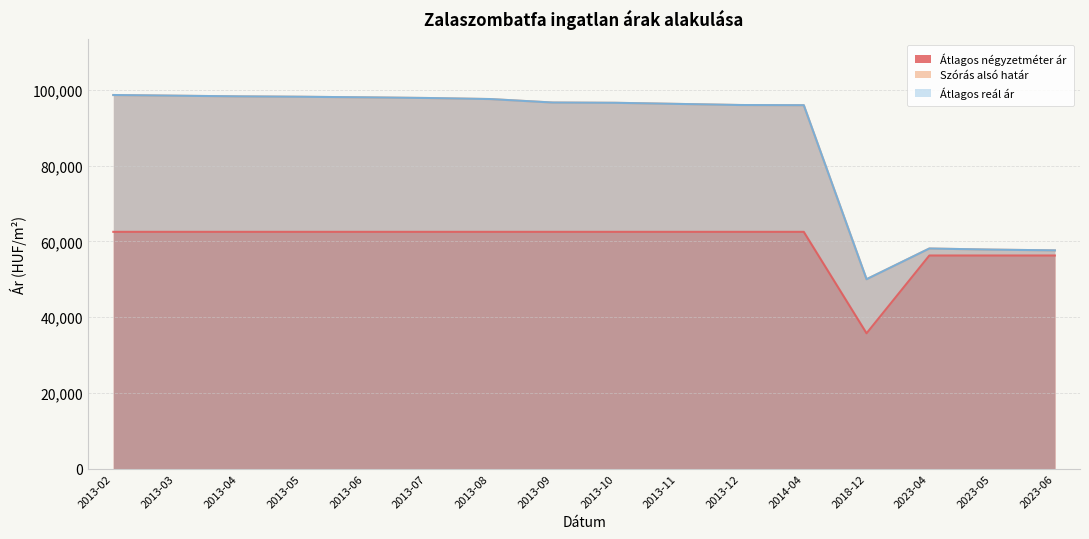

What is the sum of all Átlagos négyzetméter ár values?

954464